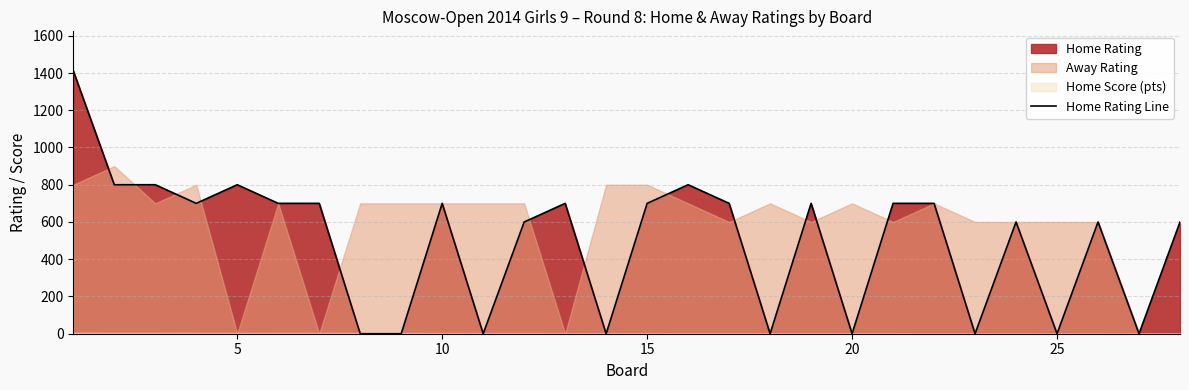

What is the sum of all values?

14012